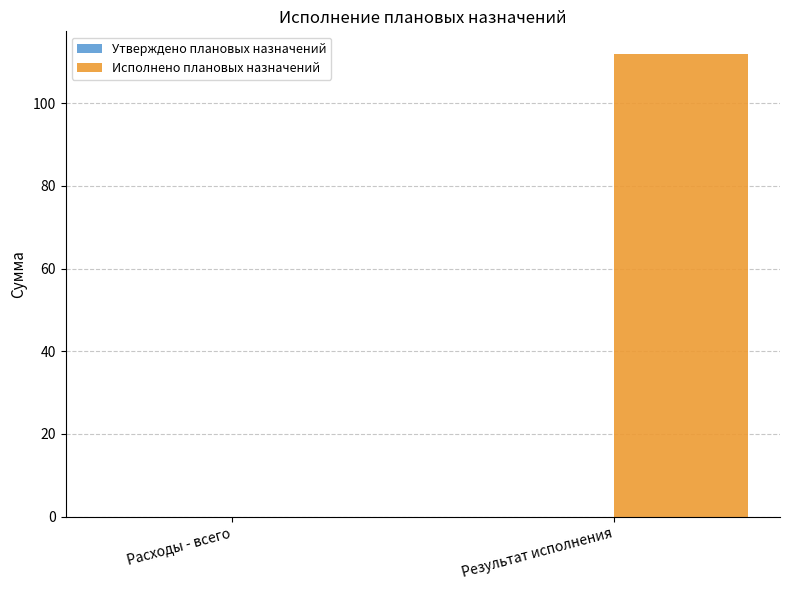

Where is the data nearest to the value 55?

Расходы - всего